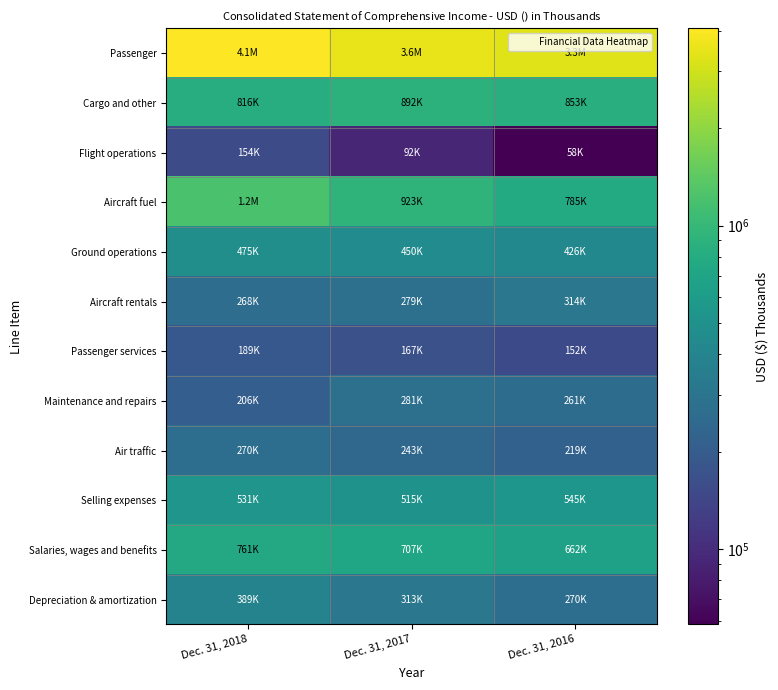

Reading left to right, list all the values displayed in this chart.

Passenger: Dec. 31, 2018=4074391	Dec. 31, 2017=3550160	Dec. 31, 2016=3285217
Cargo and other: Dec. 31, 2018=816439	Dec. 31, 2017=891524	Dec. 31, 2016=853121
Flight operations: Dec. 31, 2018=153615	Dec. 31, 2017=92471	Dec. 31, 2016=58381
Aircraft fuel: Dec. 31, 2018=1213411	Dec. 31, 2017=923468	Dec. 31, 2016=785273
Ground operations: Dec. 31, 2018=474802	Dec. 31, 2017=450209	Dec. 31, 2016=426203
Aircraft rentals: Dec. 31, 2018=267708	Dec. 31, 2017=278772	Dec. 31, 2016=314493
Passenger services: Dec. 31, 2018=188713	Dec. 31, 2017=166869	Dec. 31, 2016=151718
Maintenance and repairs: Dec. 31, 2018=206454	Dec. 31, 2017=280536	Dec. 31, 2016=260703
Air traffic: Dec. 31, 2018=269631	Dec. 31, 2017=242587	Dec. 31, 2016=218965
Selling expenses: Dec. 31, 2018=530930	Dec. 31, 2017=515073	Dec. 31, 2016=545318
Salaries, wages and benefits: Dec. 31, 2018=760758	Dec. 31, 2017=706778	Dec. 31, 2016=661708
Depreciation & amortization: Dec. 31, 2018=389388	Dec. 31, 2017=313413	Dec. 31, 2016=269546